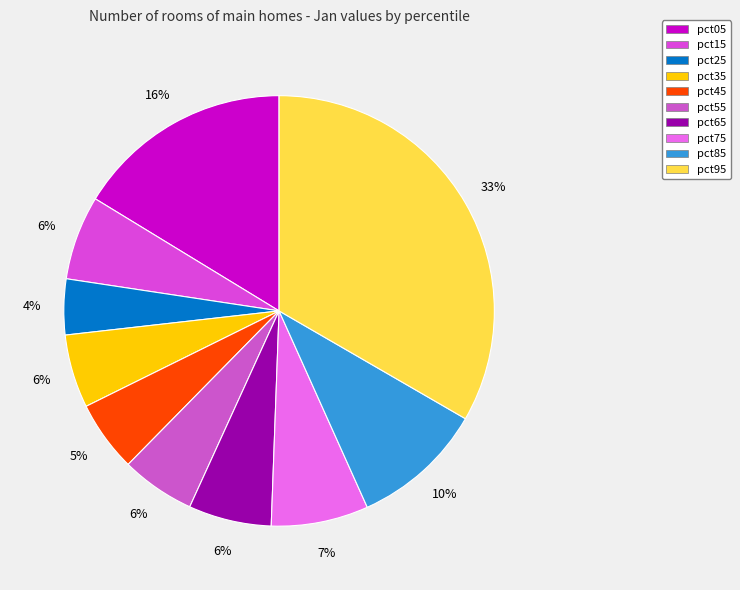

To the nearest percent, what is the average slice percentage?

10%